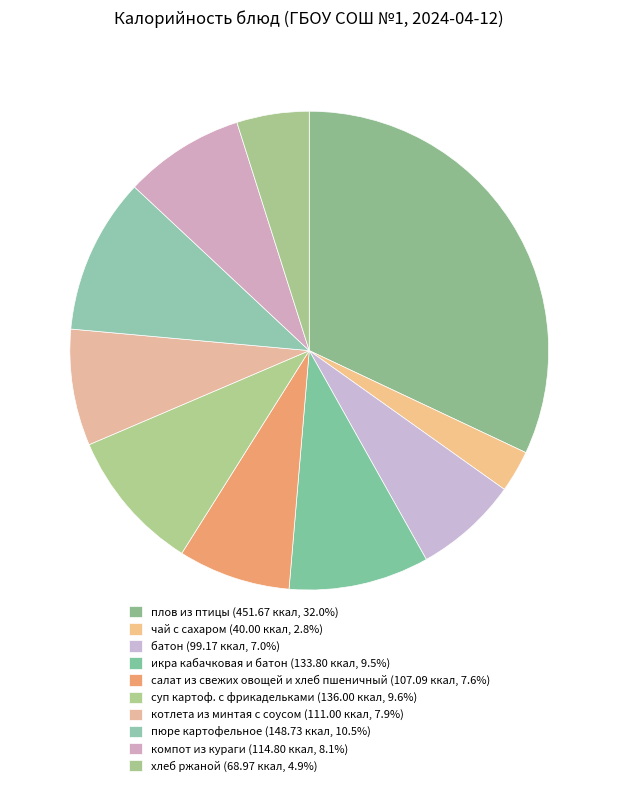

Between котлета из минтая с соусом and батон, which is larger?

котлета из минтая с соусом